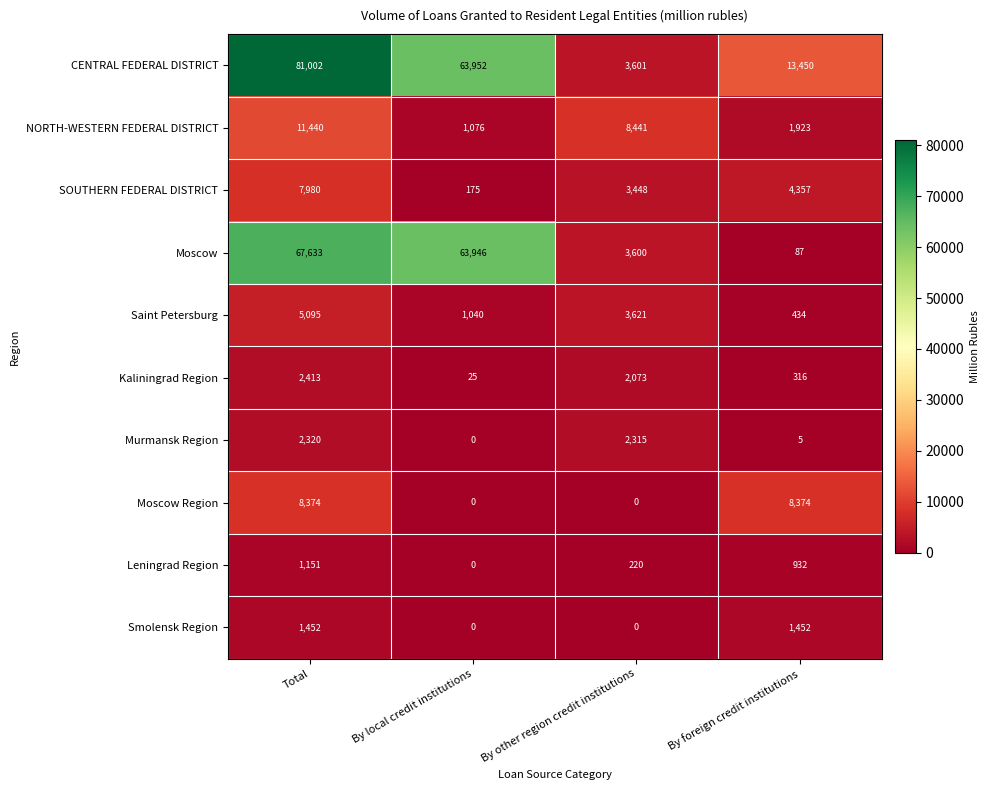

At how many categories does at least one series exceed 57180?

2